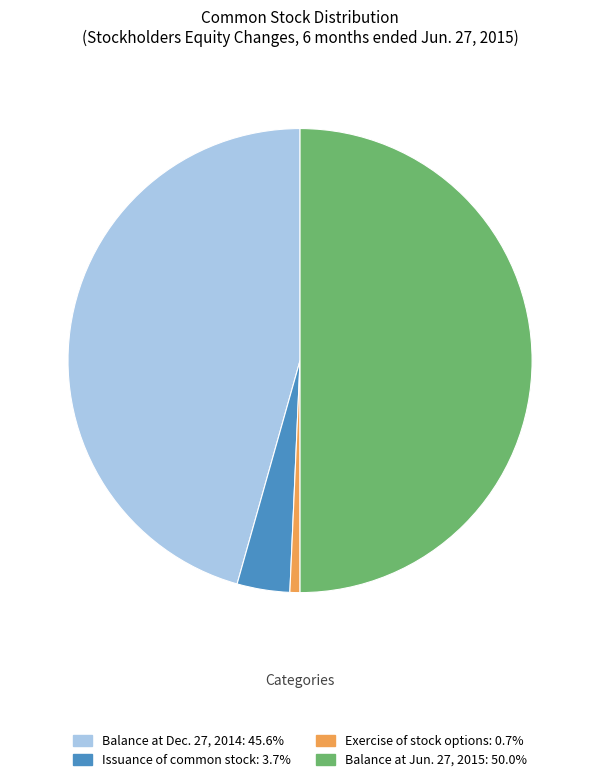

Rank the categories by value from lowest to highest.

Exercise of stock options, Issuance of common stock, Balance at Dec. 27, 2014, Balance at Jun. 27, 2015